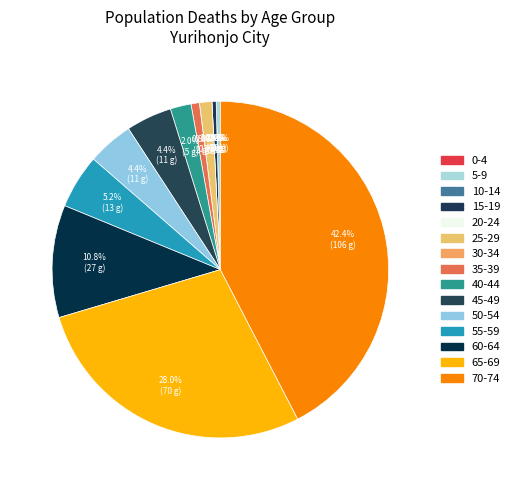

Does 55-59 represent more than half of the total?

No